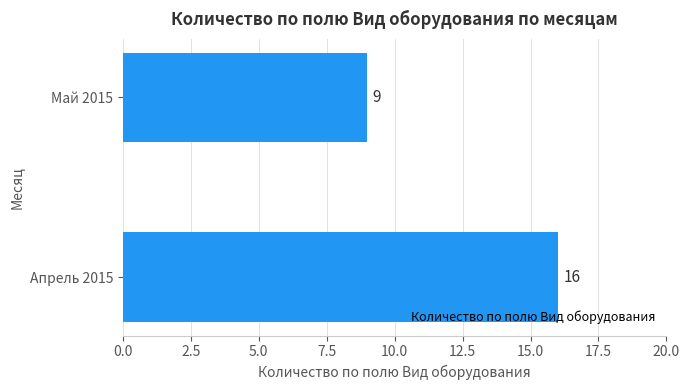

Which has a higher value, Апрель 2015 or Май 2015?

Апрель 2015